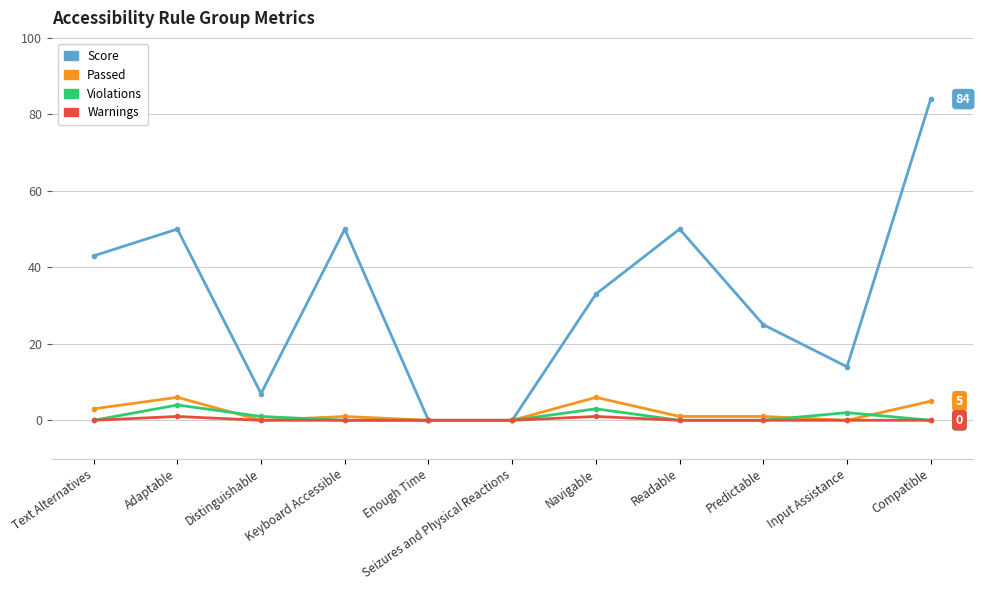

At which category is the sum across all series the highest?

Compatible